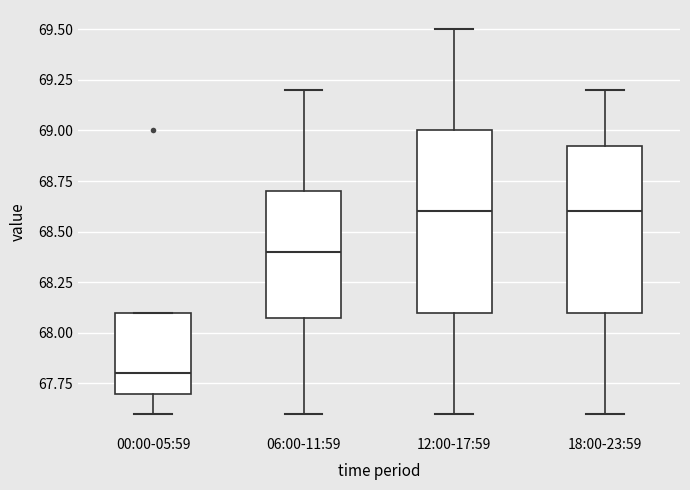

Which box is the tallest, from its lower edge to its upper edge?

12:00-17:59